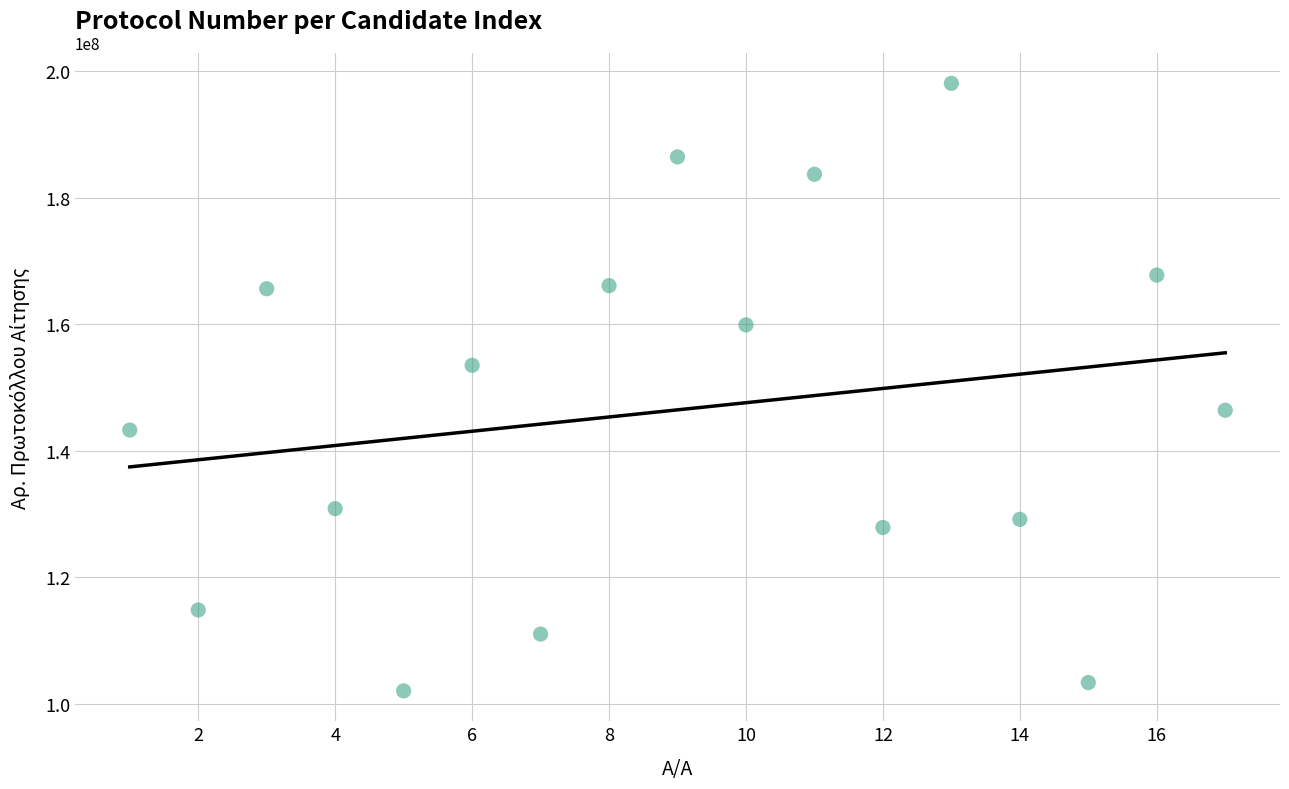

What is the range of Y values (max minus min)?

96120999.0